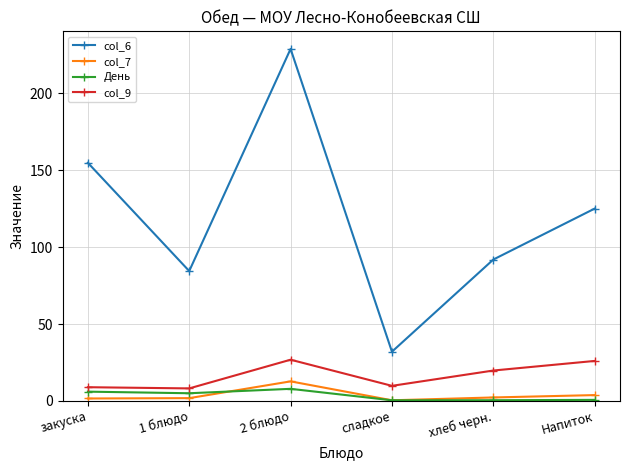

What is the label of the 6th point from the right?

закуска